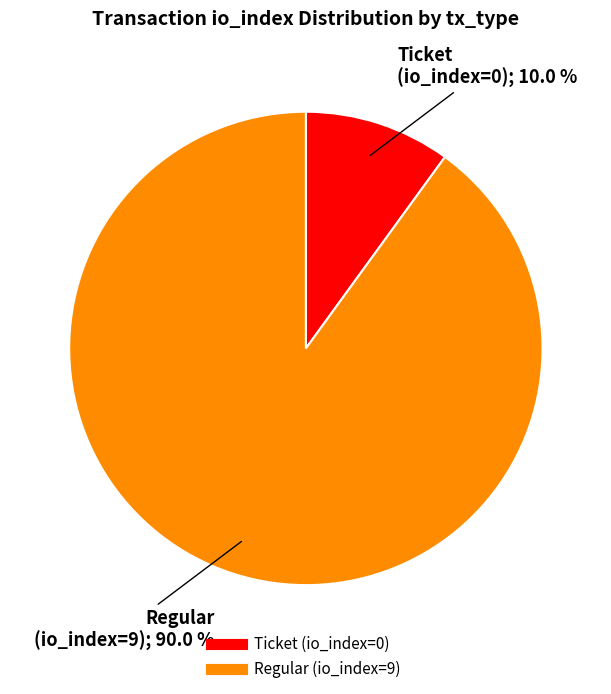

To the nearest percent, what is the difference between the largest and smallest slice percentages?

80%